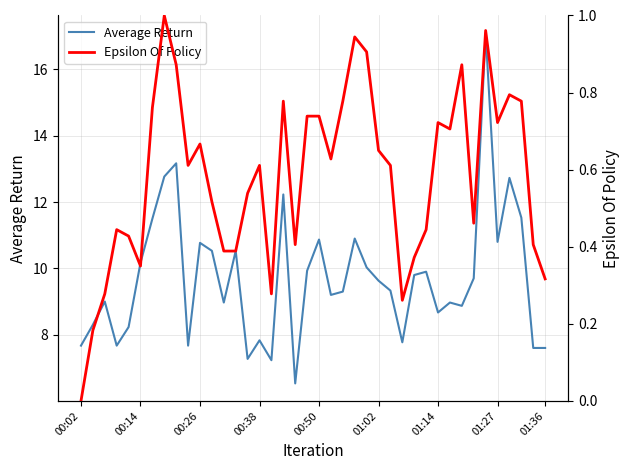

What position from the left is 00:38?

4